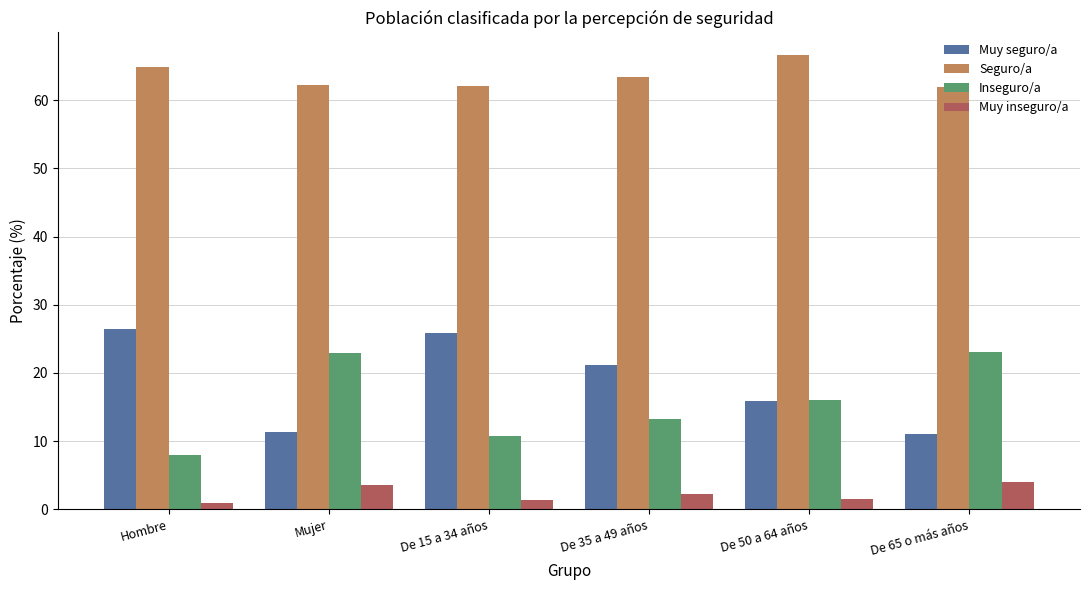

What is the difference between the Muy seguro/a values at De 35 a 49 años and De 50 a 64 años?

5.4